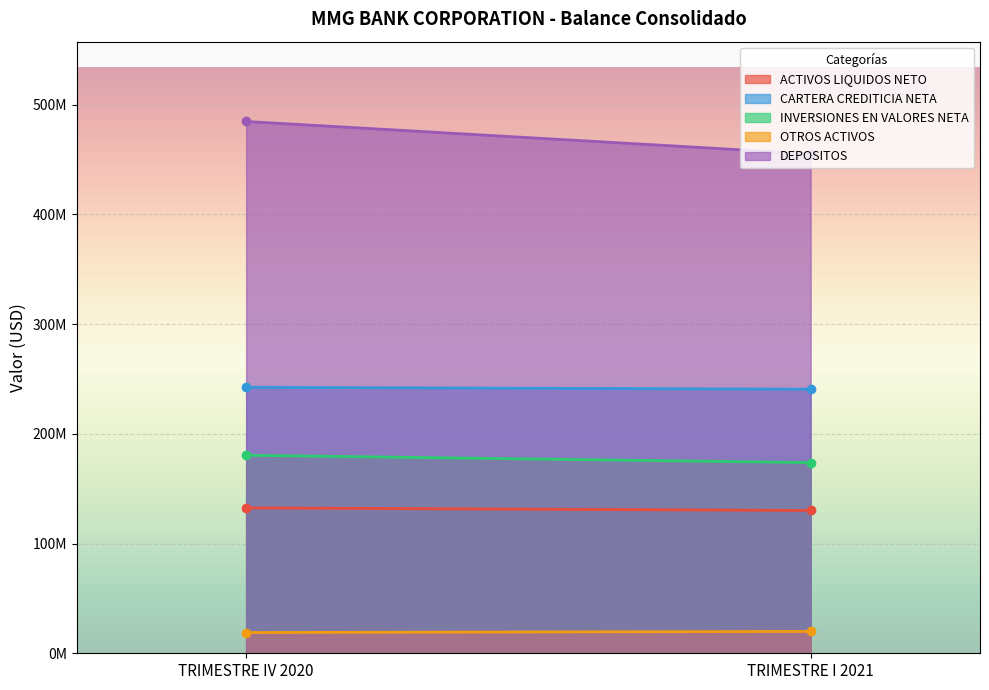

Which series has the largest total across all categories?

DEPOSITOS